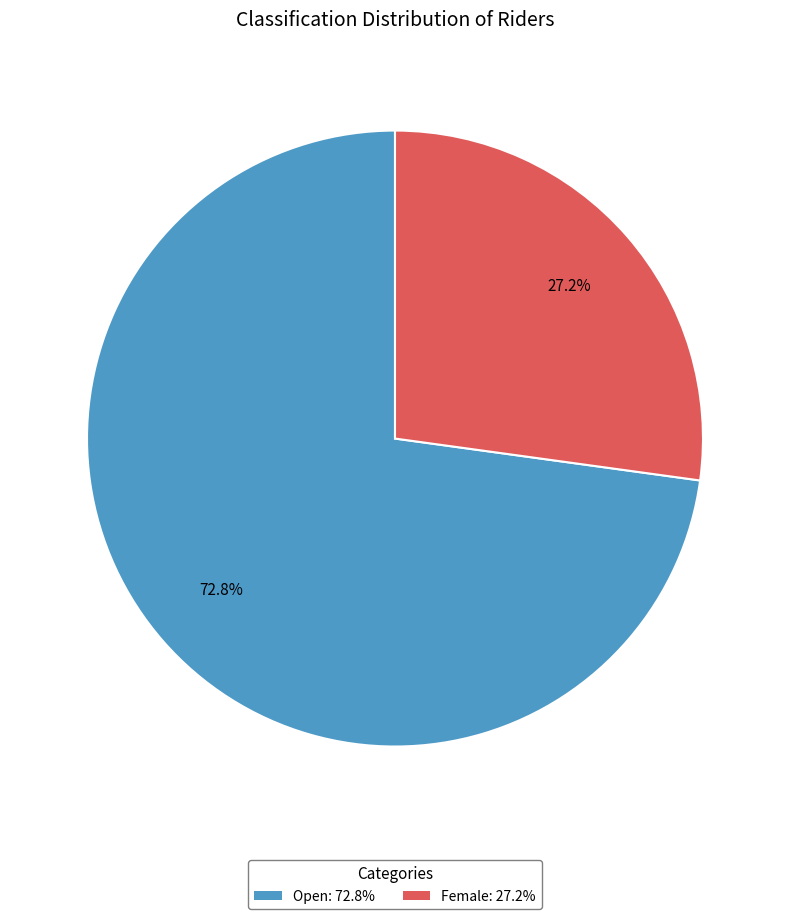

Which has a higher value, Female or Open?

Open